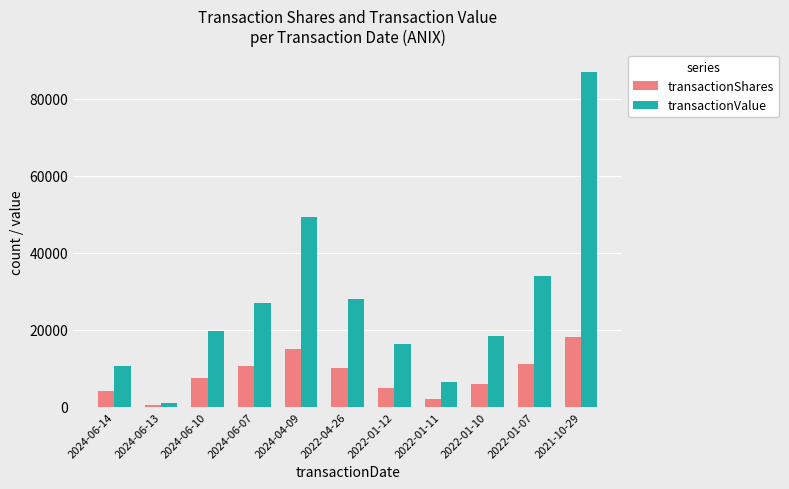

Is it true that transactionShares equals 10738 at 2024-06-07?

True